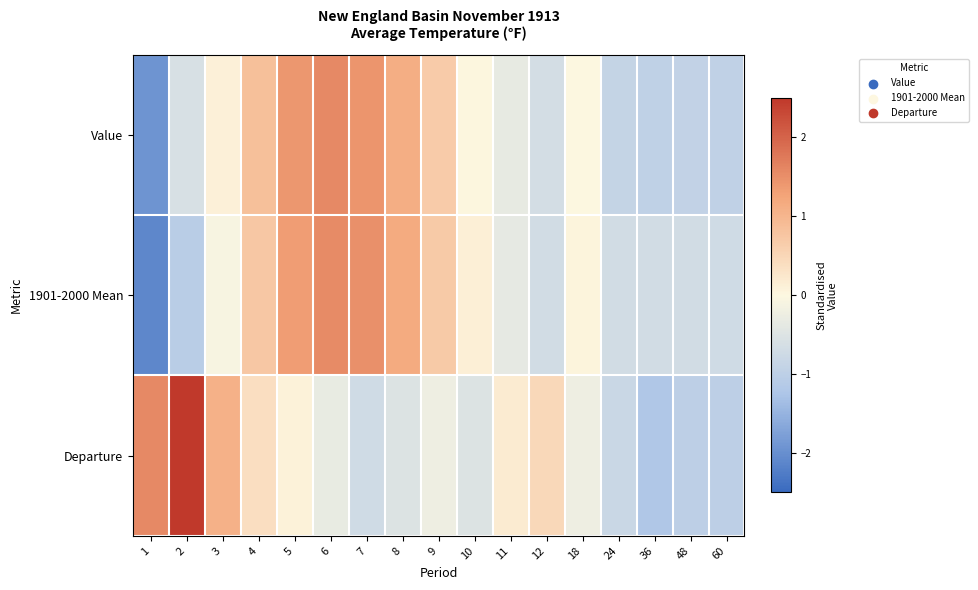

Rank the series at 1 from highest to lowest value.

Departure, Value, 1901-2000 Mean